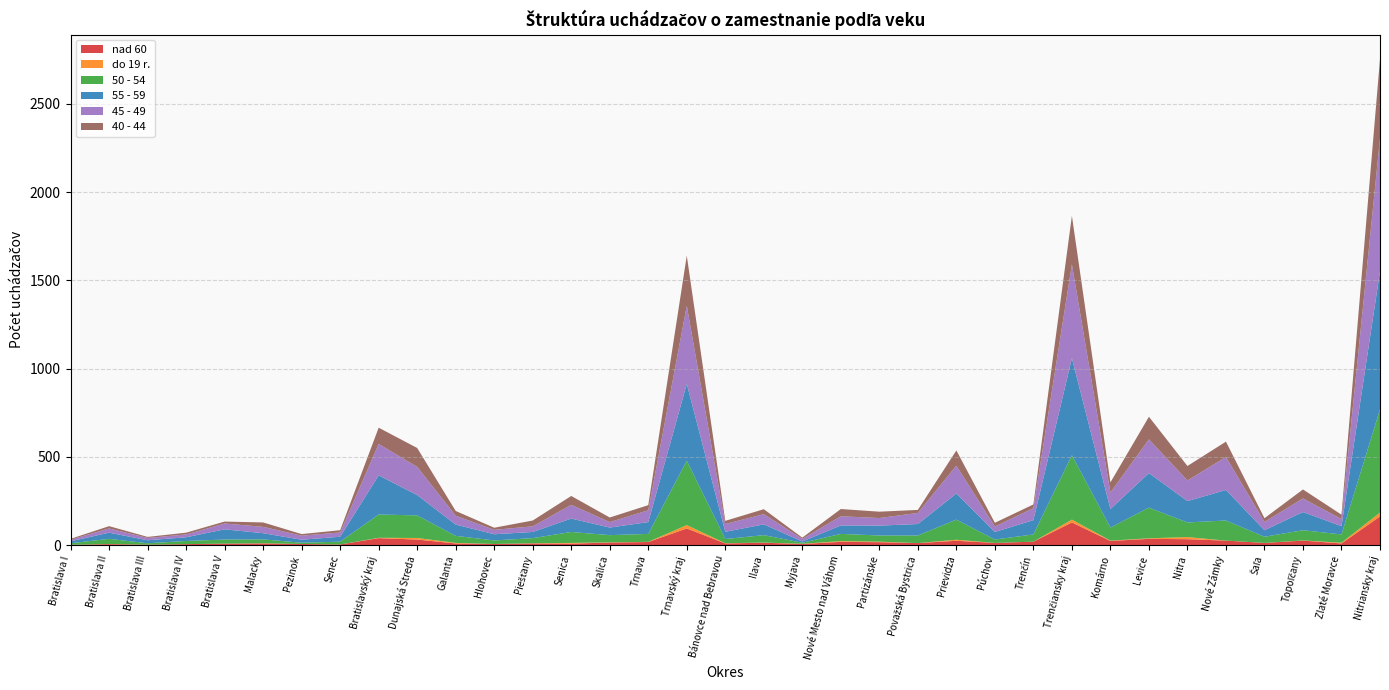

Reading left to right, extract all data points from this chart.

nad 60: Bratislava I=1	Bratislava II=5	Bratislava III=2	Bratislava IV=5	Bratislava V=8	Malacky=9	Pezinok=6	Senec=3	Bratislavský kraj=39	Dunajská Streda=31	Galanta=9	Hlohovec=6	Piešťany=9	Senica=8	Skalica=14	Trnava=17	Trnavský kraj=94	Bánovce nad Bebravou=9	Ilava=13	Myjava=6	Nové Mesto nad Váhom=18	Partizánske=16	Považská Bystrica=11	Prievidza=24	Púchov=12	Trenčín=19	Trenčiansky kraj=128	Komárno=23	Levice=35	Nitra=33	Nové Zámky=25	Šaľa=12	Topoľčany=25	Zlaté Moravce=9	Nitriansky kraj=162
do 19 r.: Bratislava I=0	Bratislava II=1	Bratislava III=0	Bratislava IV=0	Bratislava V=0	Malacky=1	Pezinok=0	Senec=0	Bratislavský kraj=2	Dunajská Streda=9	Galanta=3	Hlohovec=0	Piešťany=1	Senica=4	Skalica=1	Trnava=1	Trnavský kraj=19	Bánovce nad Bebravou=1	Ilava=1	Myjava=1	Nové Mesto nad Váhom=4	Partizánske=3	Považská Bystrica=0	Prievidza=6	Púchov=0	Trenčín=0	Trenčiansky kraj=16	Komárno=2	Levice=3	Nitra=12	Nové Zámky=0	Šaľa=0	Topoľčany=1	Zlaté Moravce=4	Nitriansky kraj=22
50 - 54: Bratislava I=9	Bratislava II=29	Bratislava III=8	Bratislava IV=18	Bratislava V=23	Malacky=22	Pezinok=7	Senec=16	Bratislavský kraj=132	Dunajská Streda=128	Galanta=40	Hlohovec=20	Piešťany=29	Senica=62	Skalica=41	Trnava=45	Trnavský kraj=365	Bánovce nad Bebravou=24	Ilava=42	Myjava=6	Nové Mesto nad Váhom=41	Partizánske=35	Považská Bystrica=43	Prievidza=114	Púchov=19	Trenčín=41	Trenčiansky kraj=365	Komárno=74	Levice=174	Nitra=83	Nové Zámky=114	Šaľa=35	Topoľčany=58	Zlaté Moravce=47	Nitriansky kraj=585
55 - 59: Bratislava I=11	Bratislava II=35	Bratislava III=17	Bratislava IV=21	Bratislava V=58	Malacky=35	Pezinok=17	Senec=28	Bratislavský kraj=222	Dunajská Streda=115	Galanta=64	Hlohovec=35	Piešťany=35	Senica=76	Skalica=43	Trnava=67	Trnavský kraj=435	Bánovce nad Bebravou=41	Ilava=61	Myjava=7	Nové Mesto nad Váhom=48	Partizánske=56	Považská Bystrica=65	Prievidza=148	Púchov=43	Trenčín=81	Trenčiansky kraj=550	Komárno=105	Levice=196	Nitra=121	Nové Zámky=173	Šaľa=37	Topoľčany=103	Zlaté Moravce=47	Nitriansky kraj=782
45 - 49: Bratislava I=9	Bratislava II=24	Bratislava III=13	Bratislava IV=16	Bratislava V=33	Malacky=36	Pezinok=23	Senec=24	Bratislavský kraj=178	Dunajská Streda=160	Galanta=50	Hlohovec=25	Piešťany=32	Senica=78	Skalica=31	Trnava=67	Trnavský kraj=443	Bánovce nad Bebravou=44	Ilava=58	Myjava=15	Nové Mesto nad Váhom=52	Partizánske=43	Považská Bystrica=63	Prievidza=158	Púchov=31	Trenčín=68	Trenčiansky kraj=532	Komárno=94	Levice=191	Nitra=117	Nové Zámky=187	Šaľa=47	Topoľčany=77	Zlaté Moravce=40	Nitriansky kraj=753
40 - 44: Bratislava I=5	Bratislava II=13	Bratislava III=6	Bratislava IV=10	Bratislava V=11	Malacky=25	Pezinok=9	Senec=13	Bratislavský kraj=92	Dunajská Streda=107	Galanta=27	Hlohovec=12	Piešťany=33	Senica=50	Skalica=26	Trnava=29	Trnavský kraj=284	Bánovce nad Bebravou=18	Ilava=28	Myjava=7	Nové Mesto nad Váhom=41	Partizánske=36	Považská Bystrica=17	Prievidza=86	Púchov=21	Trenčín=21	Trenčiansky kraj=275	Komárno=57	Levice=128	Nitra=82	Nové Zámky=87	Šaľa=21	Topoľčany=51	Zlaté Moravce=25	Nitriansky kraj=451